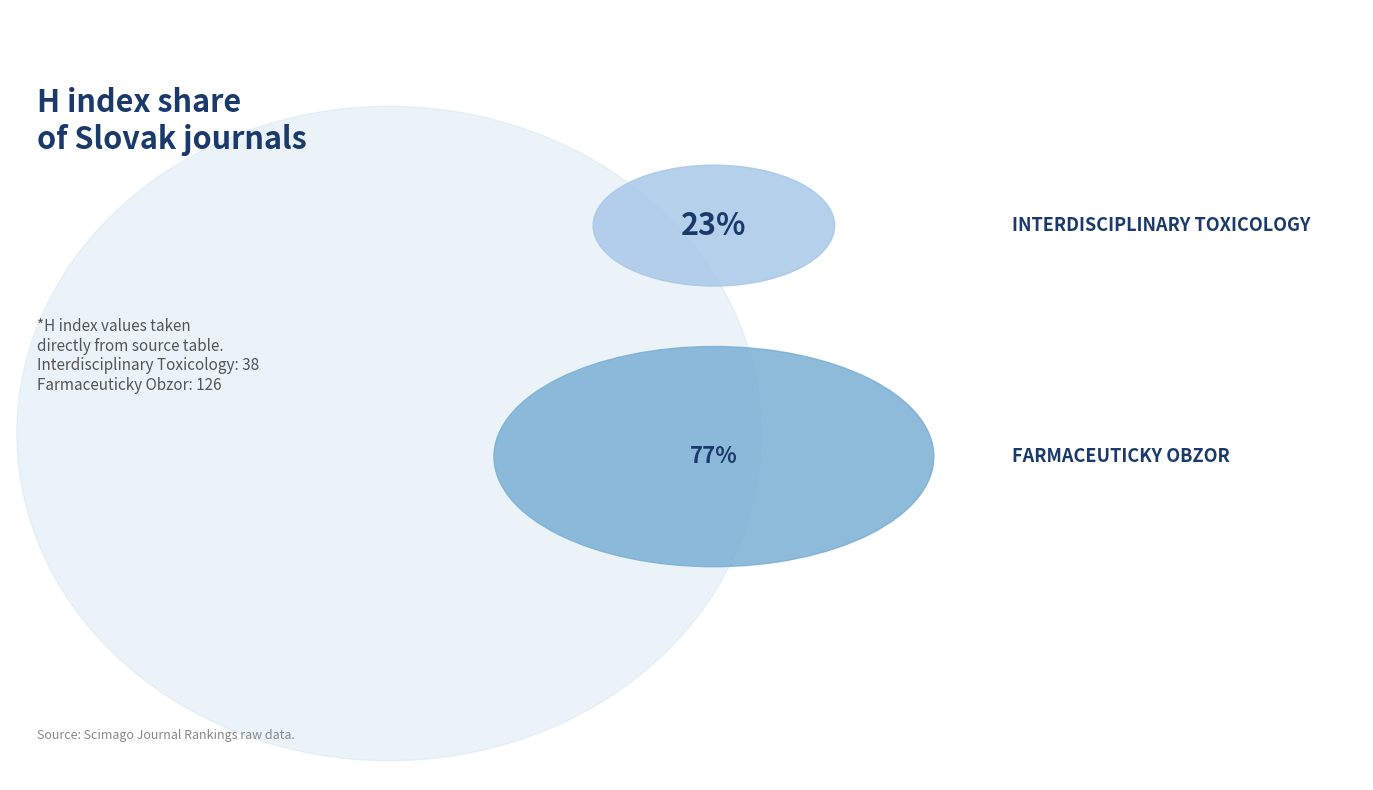

How many segments does this pie chart have?

2